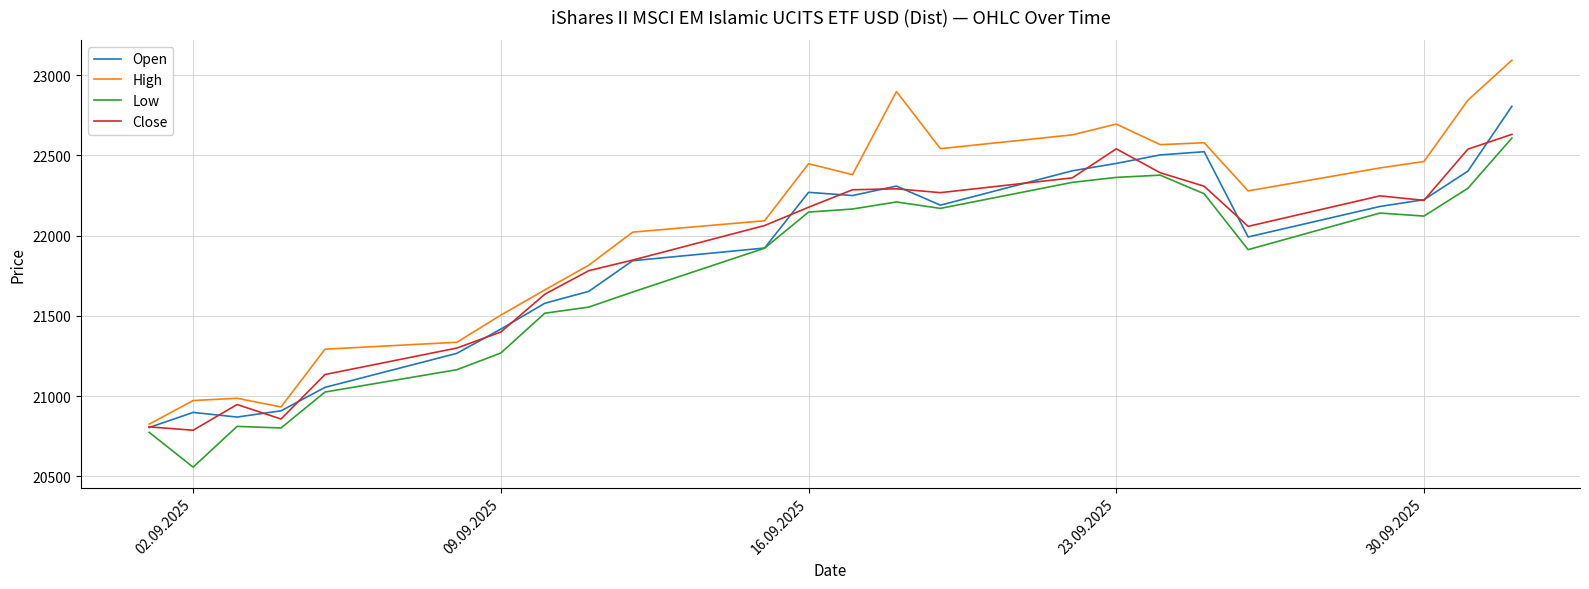

Which series has the largest total across all categories?

High